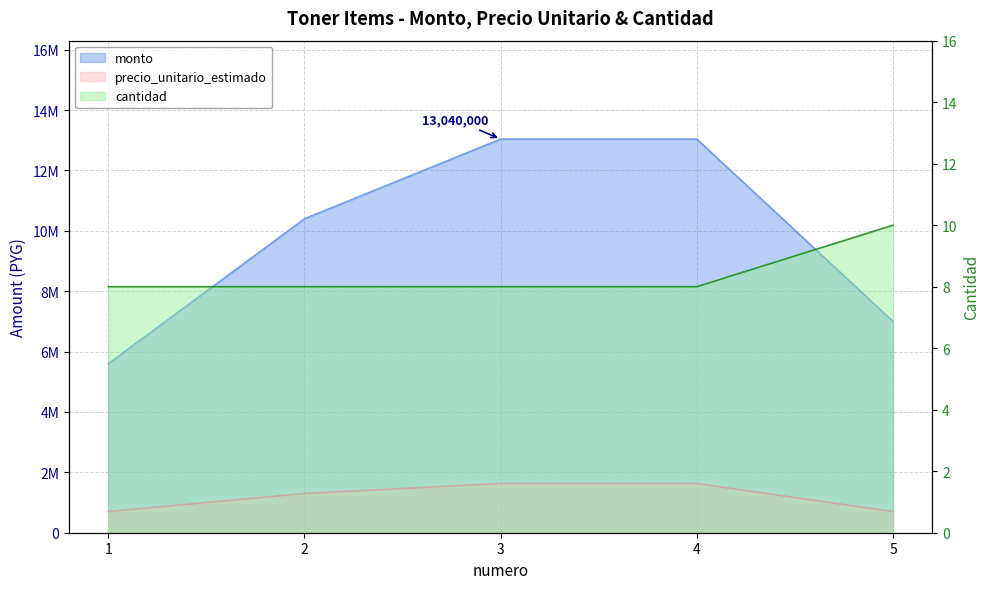

True or false: monto and precio_unitario_estimado intersect in this chart.

False